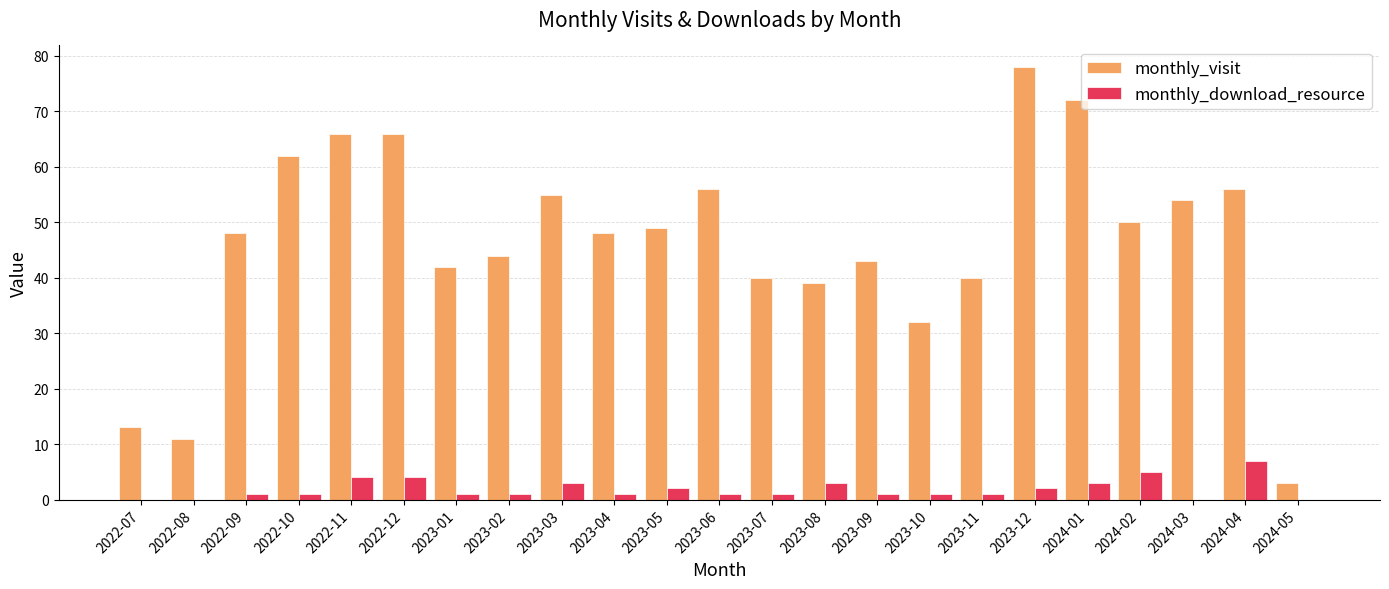

The monthly_visit series shows 32 at 2022-12. True or false?

False